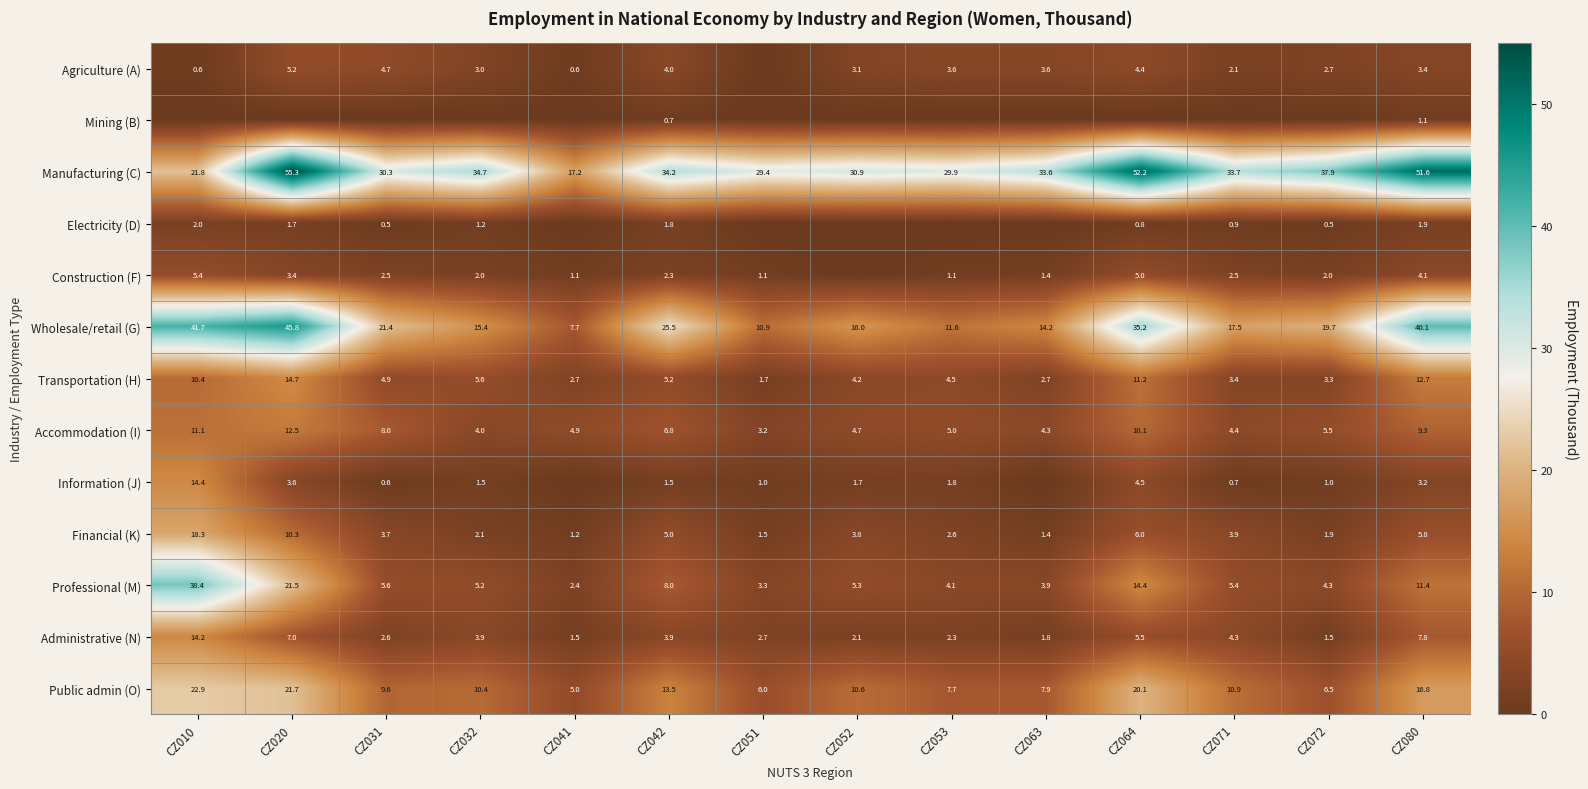

What is the minimum value for Accommodation (I)?

3.2